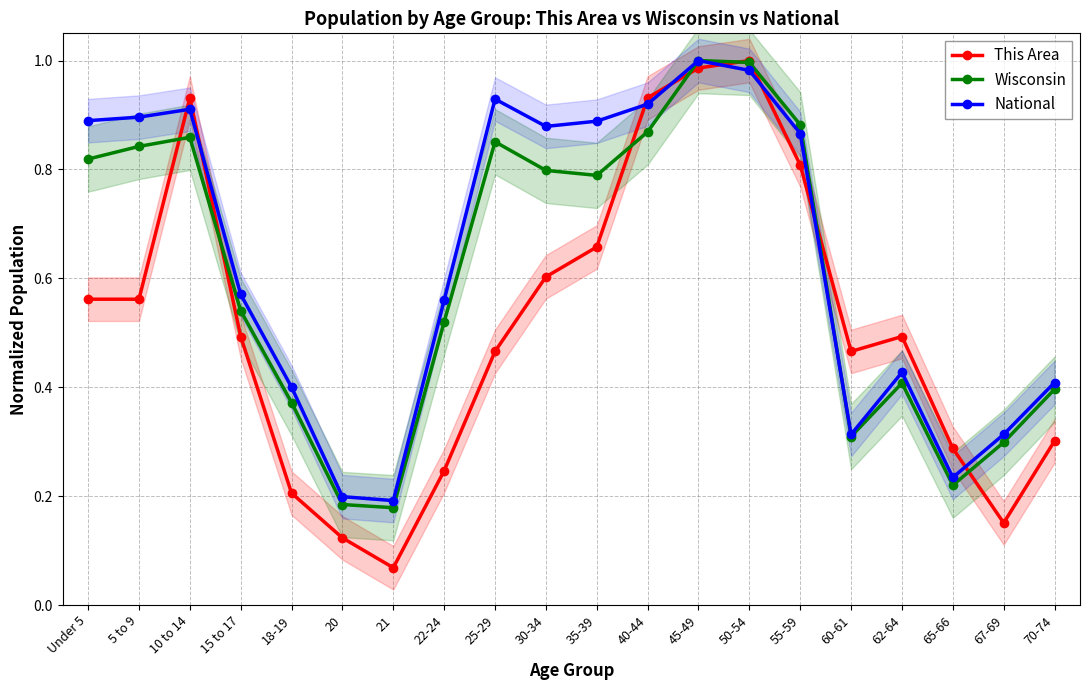

Reading left to right, extract all data points from this chart.

This Area: Under 5=0.6	5 to 9=0.6	10 to 14=0.9	15 to 17=0.5	18-19=0.2	20=0.1	21=0.1	22-24=0.2	25-29=0.5	30-34=0.6	35-39=0.7	40-44=0.9	45-49=1.0	50-54=1.0	55-59=0.8	60-61=0.5	62-64=0.5	65-66=0.3	67-69=0.2	70-74=0.3
Wisconsin: Under 5=0.8	5 to 9=0.8	10 to 14=0.9	15 to 17=0.5	18-19=0.4	20=0.2	21=0.2	22-24=0.5	25-29=0.9	30-34=0.8	35-39=0.8	40-44=0.9	45-49=1.0	50-54=1.0	55-59=0.9	60-61=0.3	62-64=0.4	65-66=0.2	67-69=0.3	70-74=0.4
National: Under 5=0.9	5 to 9=0.9	10 to 14=0.9	15 to 17=0.6	18-19=0.4	20=0.2	21=0.2	22-24=0.6	25-29=0.9	30-34=0.9	35-39=0.9	40-44=0.9	45-49=1.0	50-54=1.0	55-59=0.9	60-61=0.3	62-64=0.4	65-66=0.2	67-69=0.3	70-74=0.4